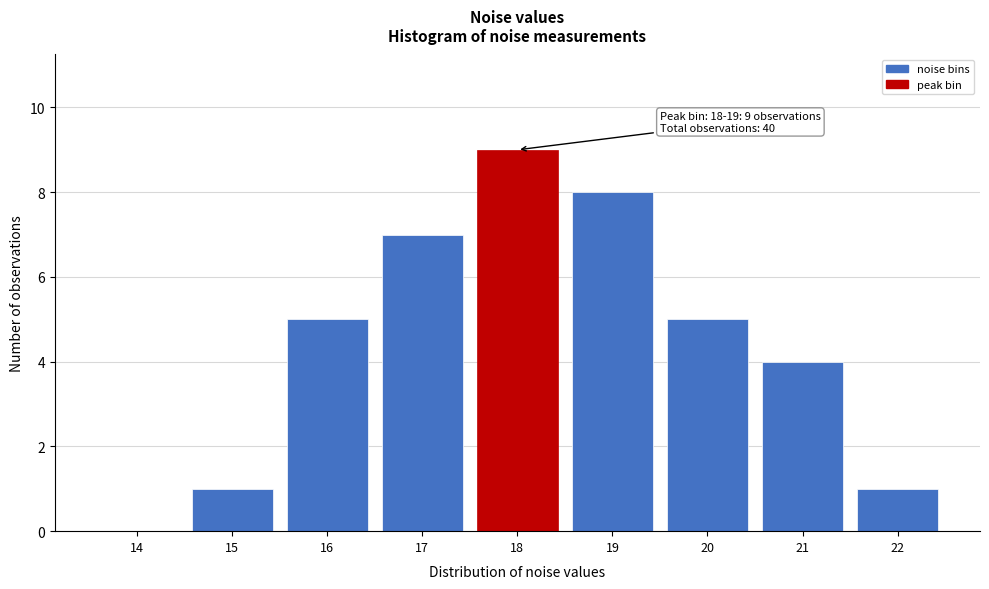

Reading left to right, transcribe all the data shown in this chart.

14=0	15=1	16=5	17=7	18=9	19=8	20=5	21=4	22=1